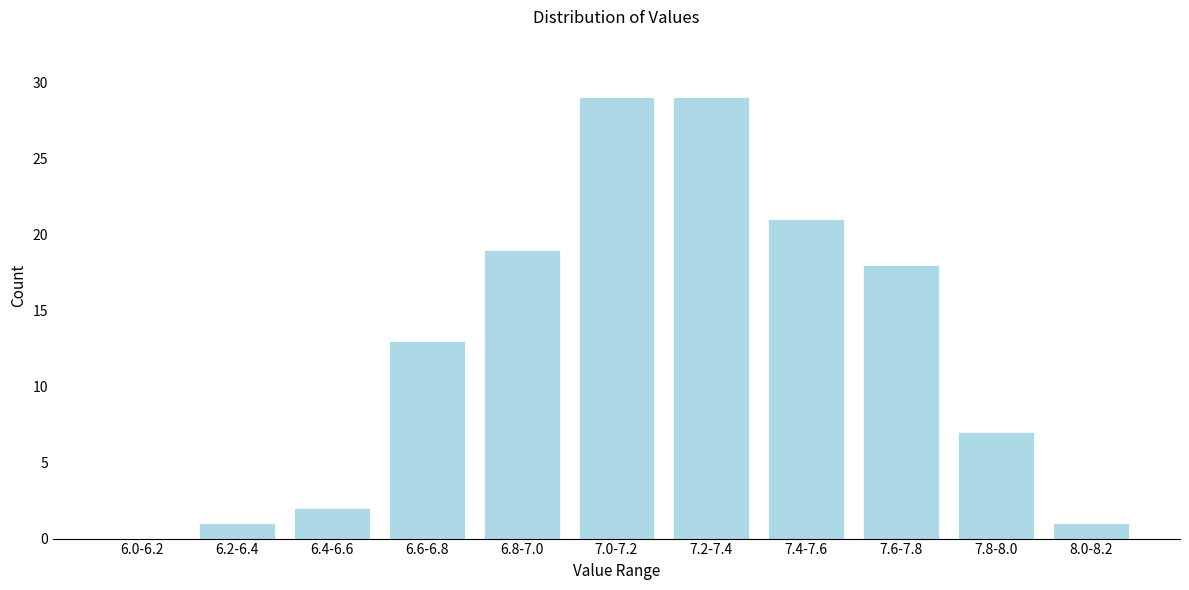

Reading left to right, transcribe all the data shown in this chart.

6.0-6.2=0	6.2-6.4=1	6.4-6.6=2	6.6-6.8=13	6.8-7.0=19	7.0-7.2=29	7.2-7.4=29	7.4-7.6=21	7.6-7.8=18	7.8-8.0=7	8.0-8.2=1